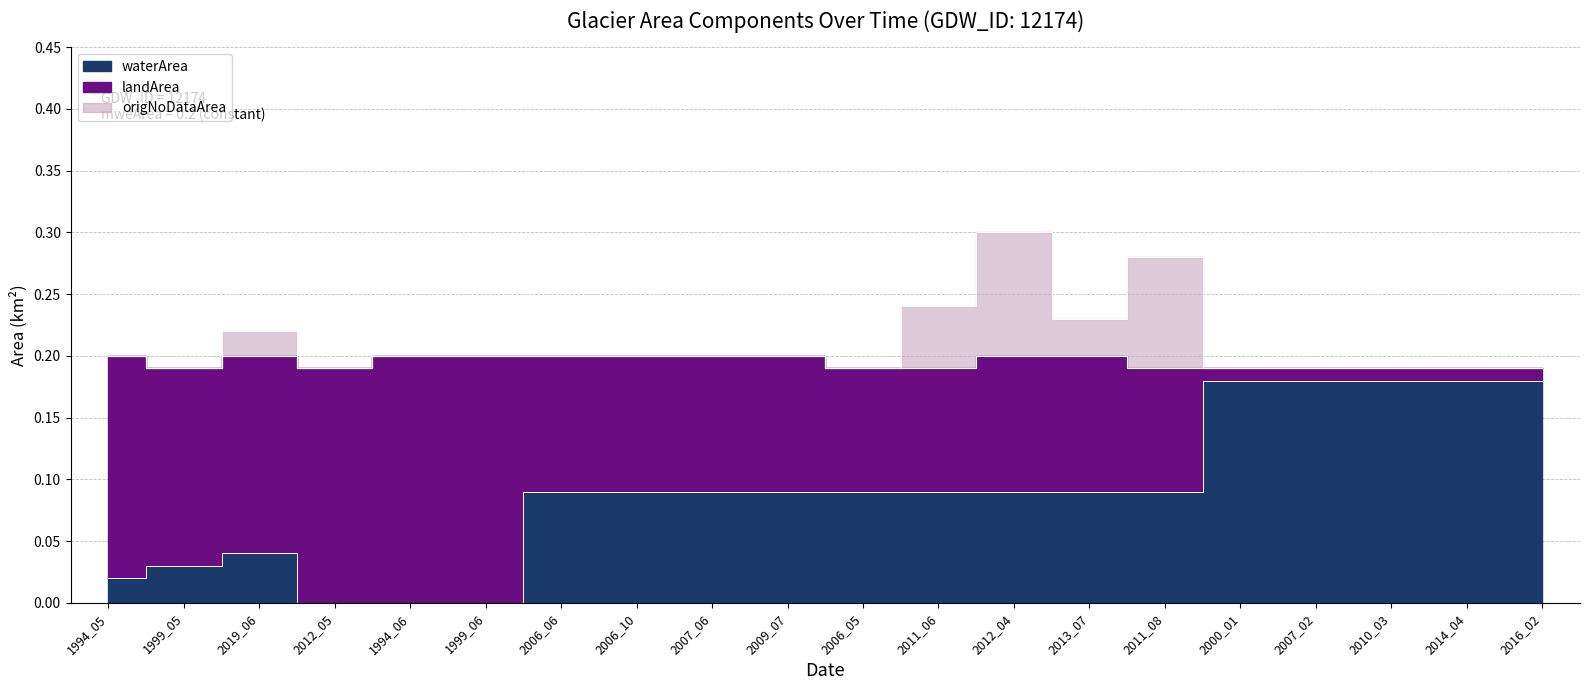

Is the value of waterArea at 2000_01 greater than the value of origNoDataArea at 2007_02?

No